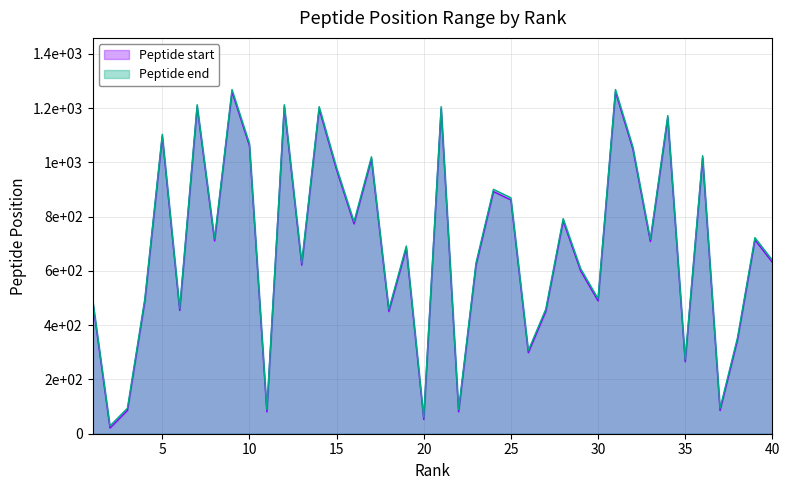

Which series has the widest spread of values?

Peptide start